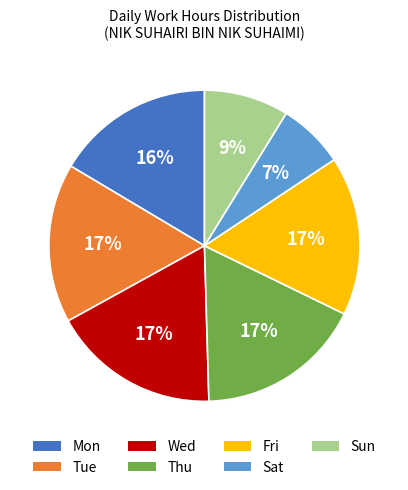

What is the smallest slice in the pie chart?

Sat